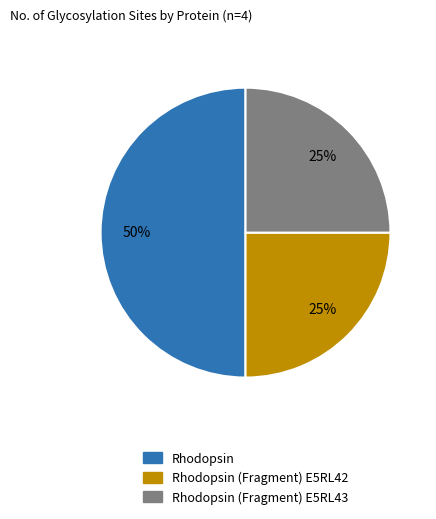

The Rhodopsin (Fragment) E5RL42 slice represents 32% of the pie. True or false?

False